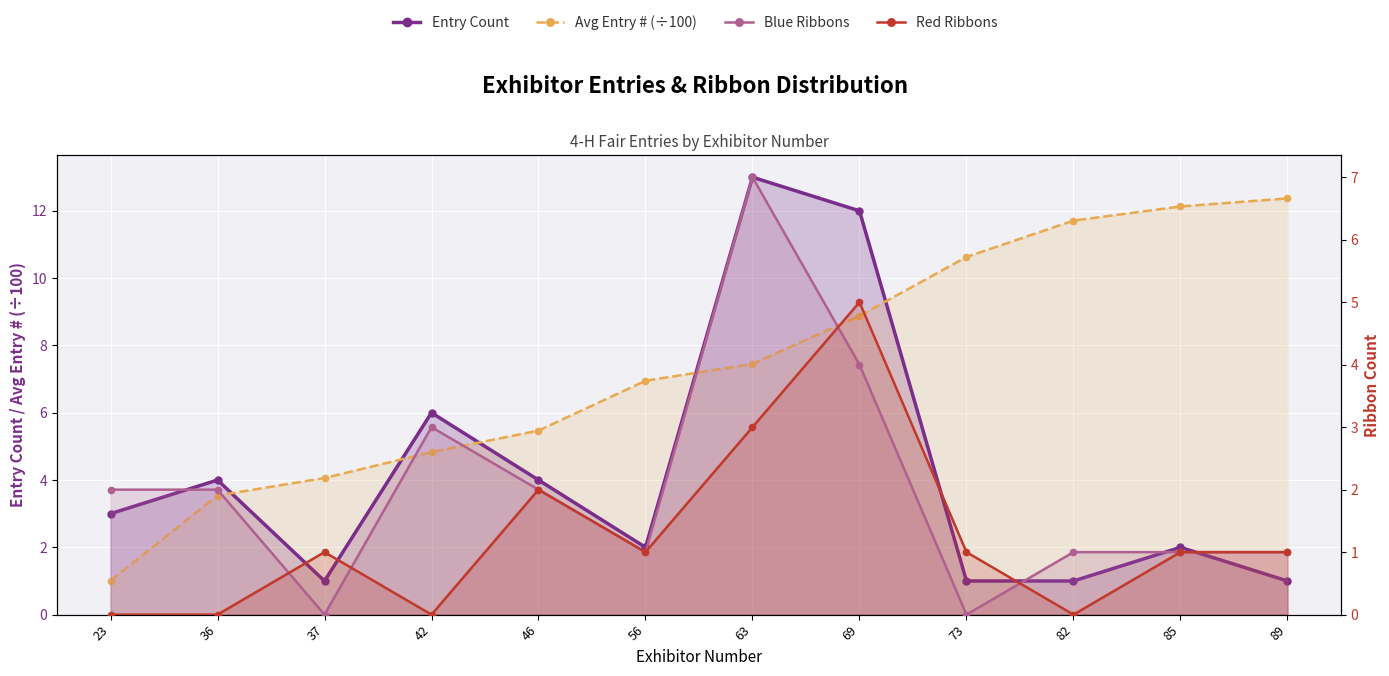

What is the spread (max minus min) of values at 37?

4.1